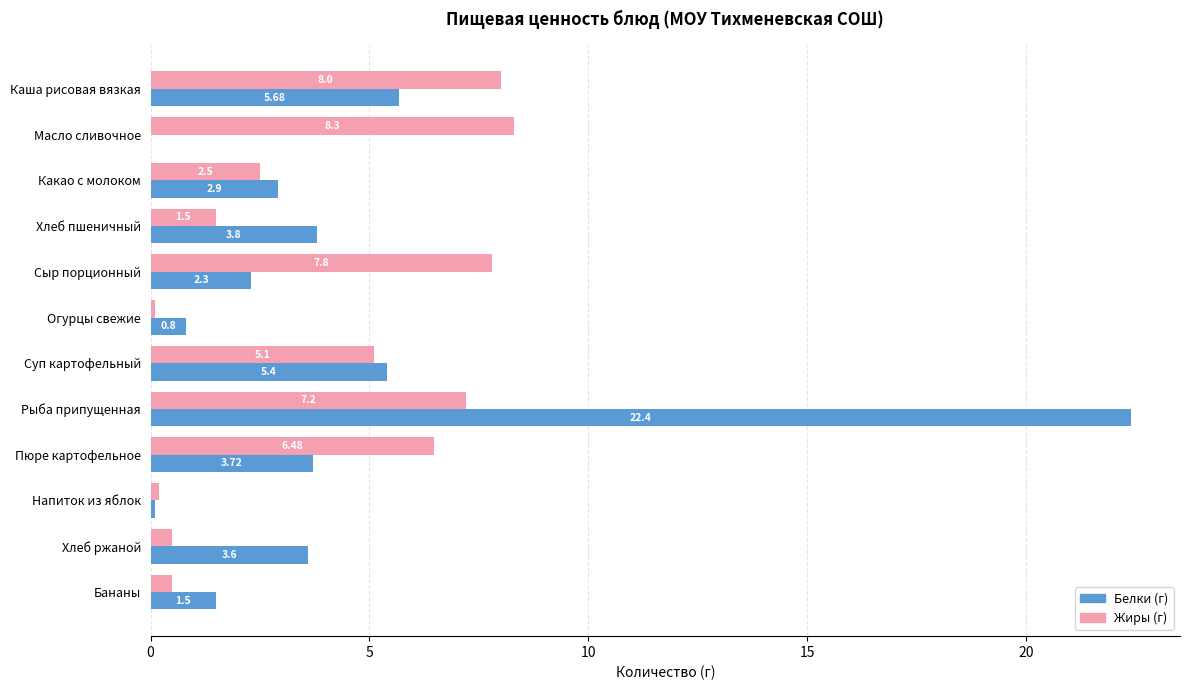

What is the maximum value shown in the chart?

22.4